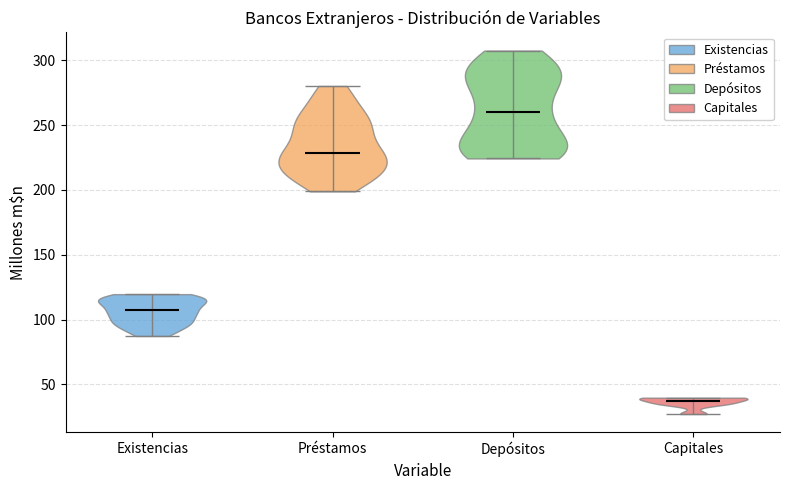

Reading left to right, read every violin against the y-axis: where its median line is, and the lowest and highest points it reaches. The values are not printed on the chart, so give them approximately, as read against the axis.

Existencias: median line 105, lowest point 85, highest point 120
Préstamos: median line 230, lowest point 200, highest point 280
Depósitos: median line 260, lowest point 225, highest point 305
Capitales: median line 35, lowest point 25, highest point 40